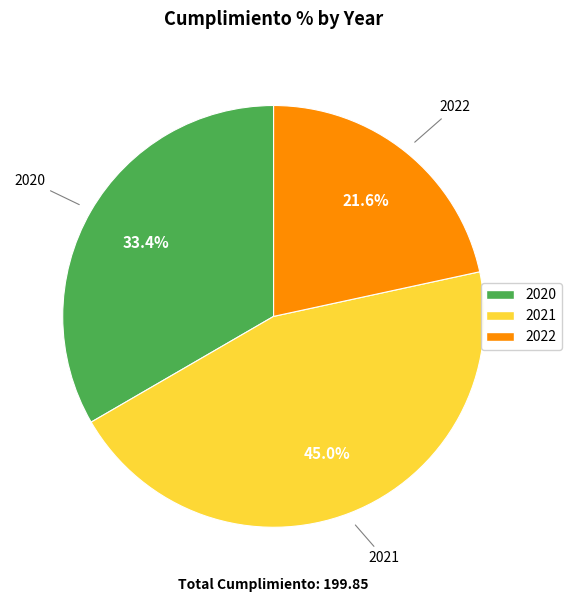

Is there any slice that represents more than half of the pie?

No